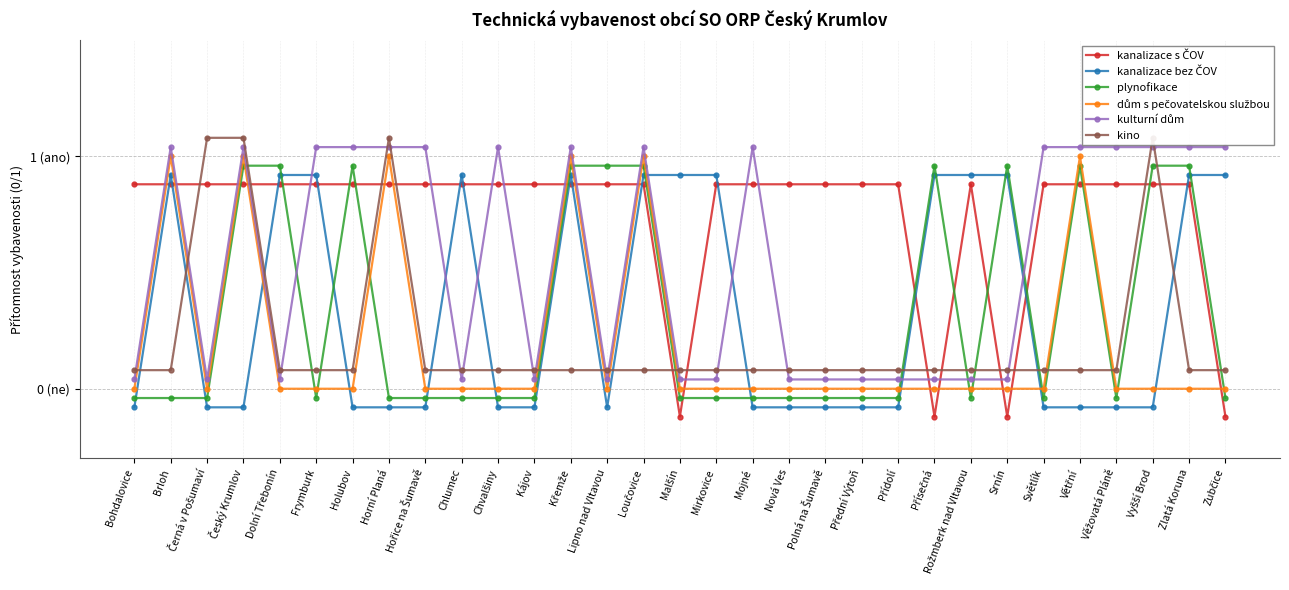

Which has a higher value, Přísečná or Hořice na Šumavě?

Hořice na Šumavě